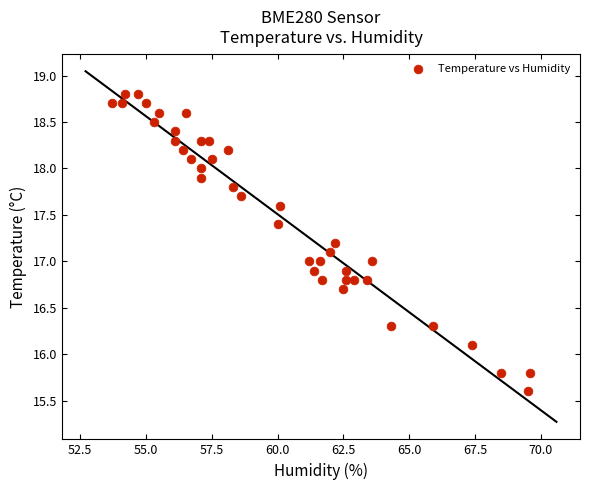

What is the range of Y values (max minus min)?

3.2